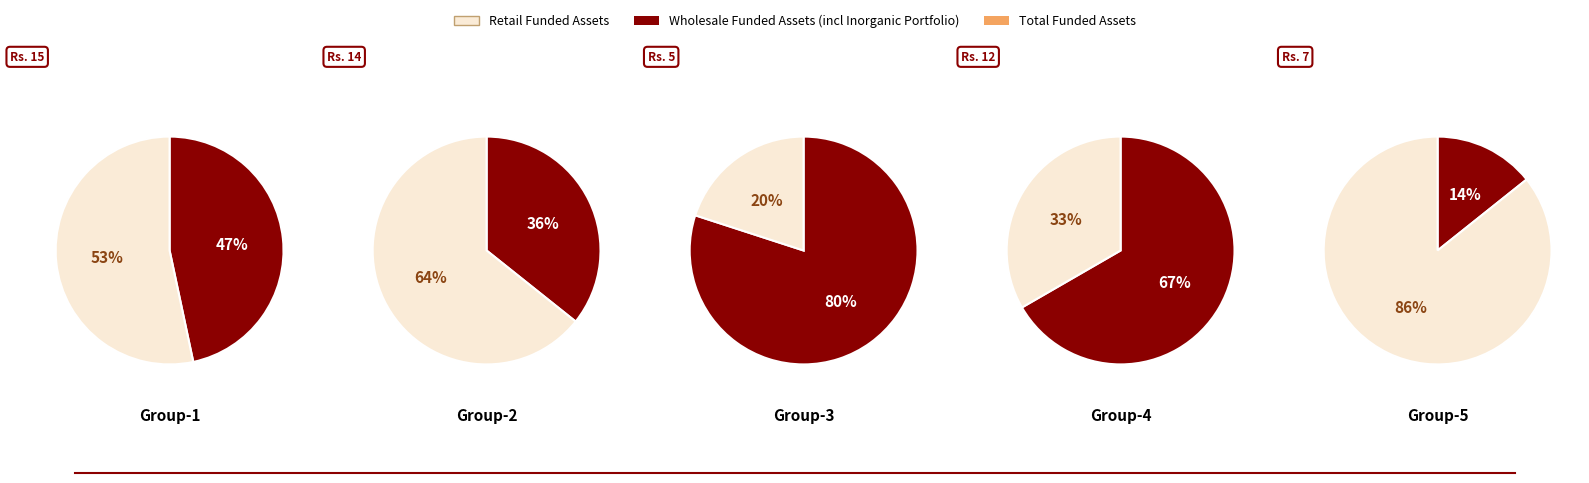

Does any single category account for the majority?

No